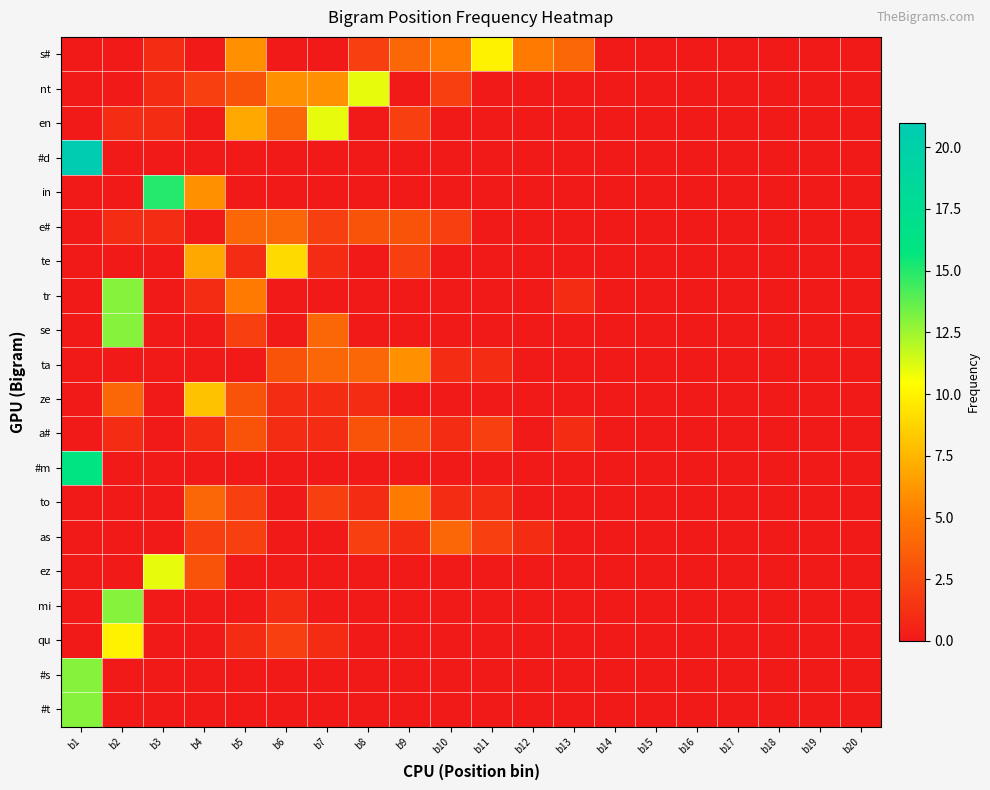

Reading right to left, what are all the values shown in this chart?

s#: b20=0	b19=0	b18=0	b17=0	b16=0	b15=0	b14=0	b13=4	b12=5	b11=10	b10=5	b9=4	b8=2	b7=0	b6=0	b5=6	b4=0	b3=1	b2=0	b1=0
nt: b20=0	b19=0	b18=0	b17=0	b16=0	b15=0	b14=0	b13=0	b12=0	b11=0	b10=2	b9=0	b8=11	b7=6	b6=6	b5=3	b4=2	b3=1	b2=0	b1=0
en: b20=0	b19=0	b18=0	b17=0	b16=0	b15=0	b14=0	b13=0	b12=0	b11=0	b10=0	b9=2	b8=0	b7=11	b6=4	b5=7	b4=0	b3=1	b2=1	b1=0
#d: b20=0	b19=0	b18=0	b17=0	b16=0	b15=0	b14=0	b13=0	b12=0	b11=0	b10=0	b9=0	b8=0	b7=0	b6=0	b5=0	b4=0	b3=0	b2=0	b1=21
in: b20=0	b19=0	b18=0	b17=0	b16=0	b15=0	b14=0	b13=0	b12=0	b11=0	b10=0	b9=0	b8=0	b7=0	b6=0	b5=0	b4=6	b3=15	b2=0	b1=0
e#: b20=0	b19=0	b18=0	b17=0	b16=0	b15=0	b14=0	b13=0	b12=0	b11=0	b10=2	b9=3	b8=3	b7=2	b6=4	b5=4	b4=0	b3=1	b2=1	b1=0
te: b20=0	b19=0	b18=0	b17=0	b16=0	b15=0	b14=0	b13=0	b12=0	b11=0	b10=0	b9=2	b8=0	b7=1	b6=9	b5=1	b4=7	b3=0	b2=0	b1=0
tr: b20=0	b19=0	b18=0	b17=0	b16=0	b15=0	b14=0	b13=1	b12=0	b11=0	b10=0	b9=0	b8=0	b7=0	b6=0	b5=5	b4=1	b3=0	b2=13	b1=0
se: b20=0	b19=0	b18=0	b17=0	b16=0	b15=0	b14=0	b13=0	b12=0	b11=0	b10=0	b9=0	b8=0	b7=4	b6=0	b5=2	b4=0	b3=0	b2=13	b1=0
ta: b20=0	b19=0	b18=0	b17=0	b16=0	b15=0	b14=0	b13=0	b12=0	b11=1	b10=1	b9=6	b8=4	b7=4	b6=3	b5=0	b4=0	b3=0	b2=0	b1=0
ze: b20=0	b19=0	b18=0	b17=0	b16=0	b15=0	b14=0	b13=0	b12=0	b11=0	b10=0	b9=0	b8=1	b7=1	b6=1	b5=3	b4=8	b3=0	b2=4	b1=0
a#: b20=0	b19=0	b18=0	b17=0	b16=0	b15=0	b14=0	b13=1	b12=0	b11=2	b10=1	b9=3	b8=3	b7=1	b6=1	b5=3	b4=1	b3=0	b2=1	b1=0
#m: b20=0	b19=0	b18=0	b17=0	b16=0	b15=0	b14=0	b13=0	b12=0	b11=0	b10=0	b9=0	b8=0	b7=0	b6=0	b5=0	b4=0	b3=0	b2=0	b1=16
to: b20=0	b19=0	b18=0	b17=0	b16=0	b15=0	b14=0	b13=0	b12=0	b11=1	b10=1	b9=5	b8=1	b7=2	b6=0	b5=2	b4=4	b3=0	b2=0	b1=0
as: b20=0	b19=0	b18=0	b17=0	b16=0	b15=0	b14=0	b13=0	b12=1	b11=2	b10=4	b9=1	b8=2	b7=0	b6=0	b5=2	b4=2	b3=0	b2=0	b1=0
ez: b20=0	b19=0	b18=0	b17=0	b16=0	b15=0	b14=0	b13=0	b12=0	b11=0	b10=0	b9=0	b8=0	b7=0	b6=0	b5=0	b4=3	b3=11	b2=0	b1=0
mi: b20=0	b19=0	b18=0	b17=0	b16=0	b15=0	b14=0	b13=0	b12=0	b11=0	b10=0	b9=0	b8=0	b7=0	b6=1	b5=0	b4=0	b3=0	b2=13	b1=0
qu: b20=0	b19=0	b18=0	b17=0	b16=0	b15=0	b14=0	b13=0	b12=0	b11=0	b10=0	b9=0	b8=0	b7=1	b6=2	b5=1	b4=0	b3=0	b2=10	b1=0
#s: b20=0	b19=0	b18=0	b17=0	b16=0	b15=0	b14=0	b13=0	b12=0	b11=0	b10=0	b9=0	b8=0	b7=0	b6=0	b5=0	b4=0	b3=0	b2=0	b1=13
#t: b20=0	b19=0	b18=0	b17=0	b16=0	b15=0	b14=0	b13=0	b12=0	b11=0	b10=0	b9=0	b8=0	b7=0	b6=0	b5=0	b4=0	b3=0	b2=0	b1=13